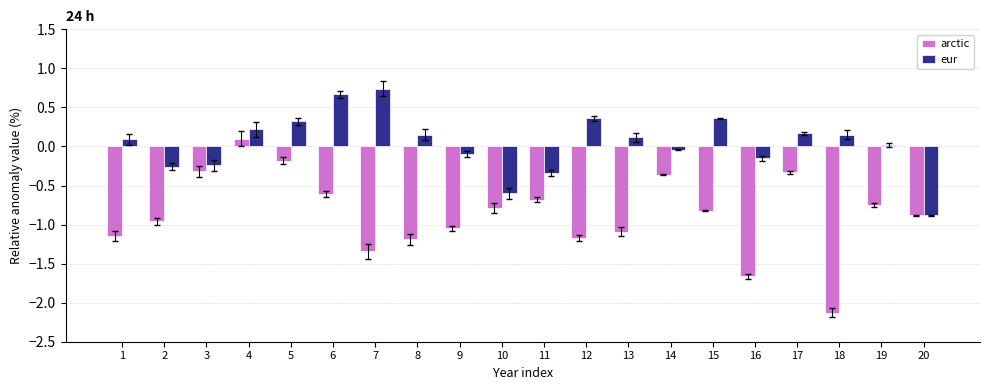

List the series in order of their overall mean, highest first.

eur, arctic